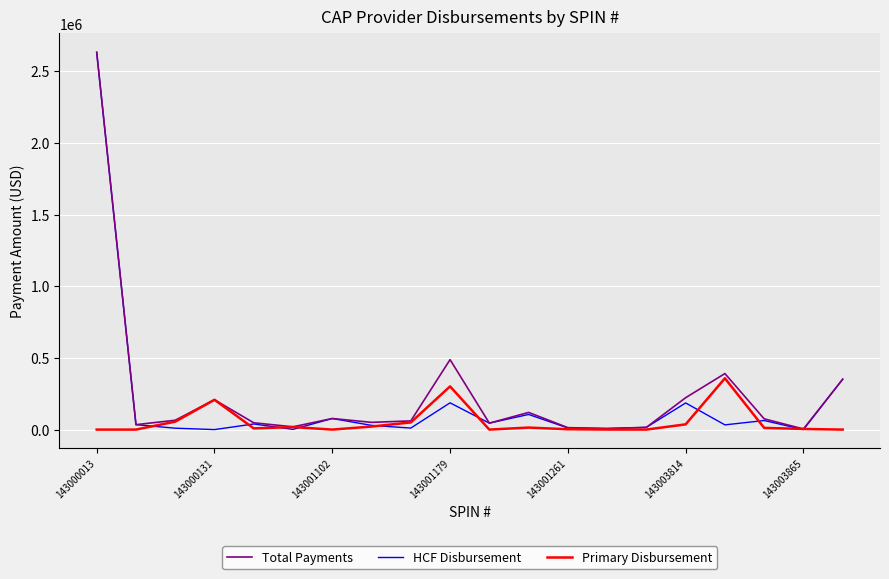

What is the highest value of the Primary Disbursement series?

357839.1